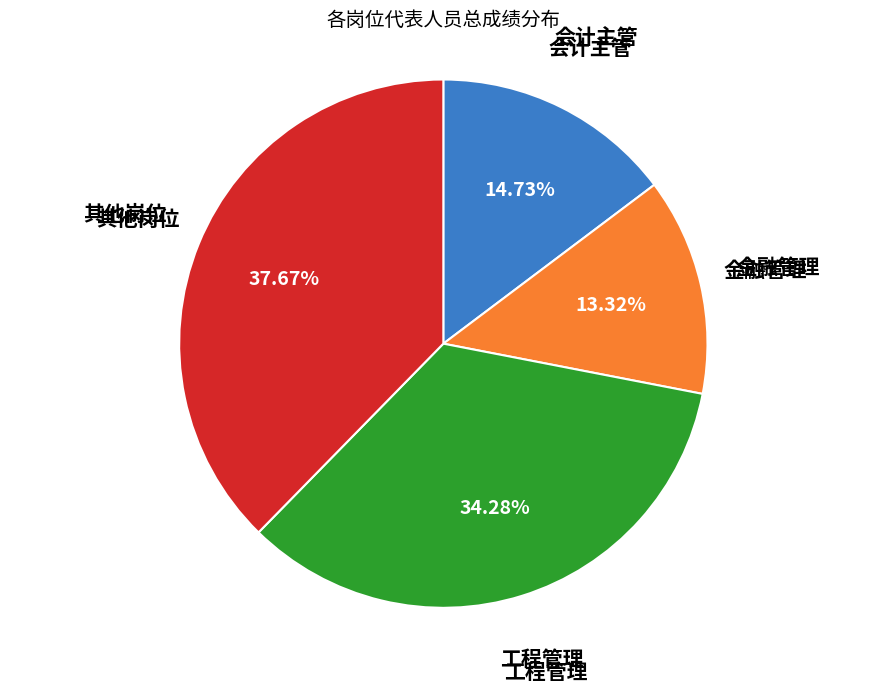

Is there a majority slice in this chart?

No